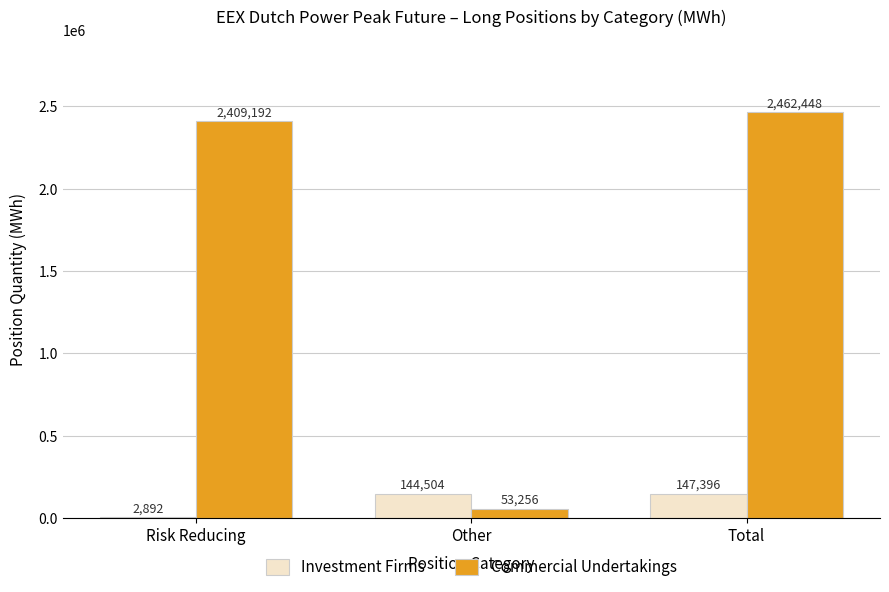

Between Risk Reducing and Total, which series saw the biggest shift?

Investment Firms